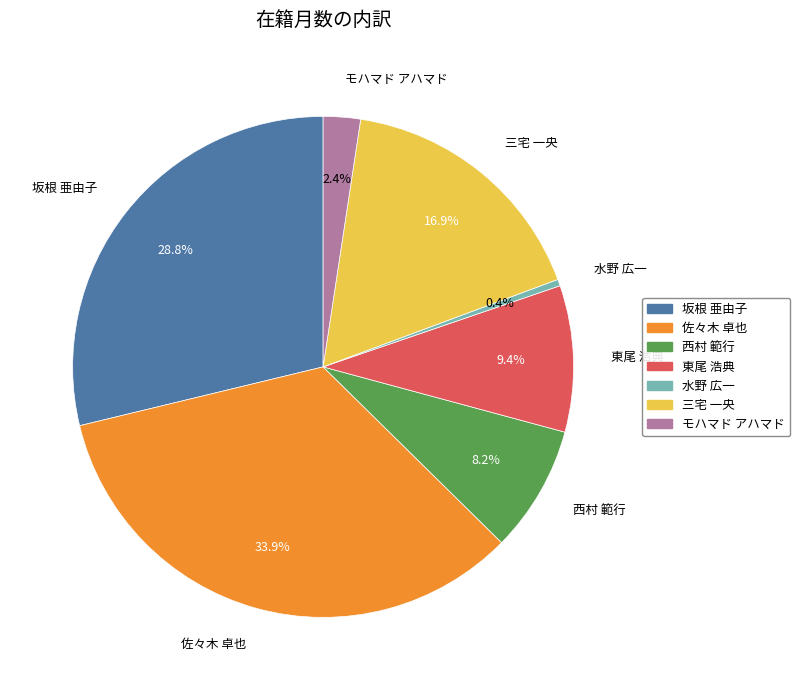

What percentage is NOT represented by 水野 広一?

99.6%